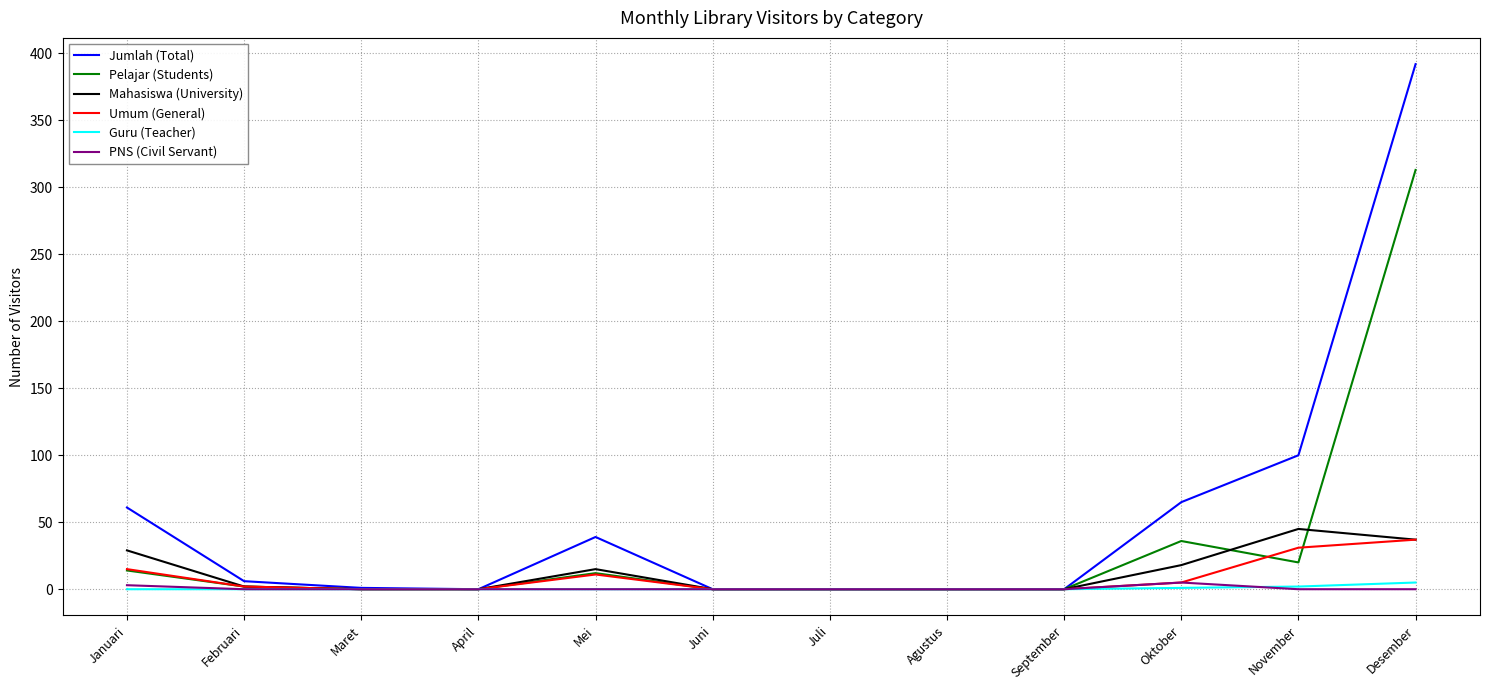

Which series has the largest range (max minus min)?

Jumlah (Total)